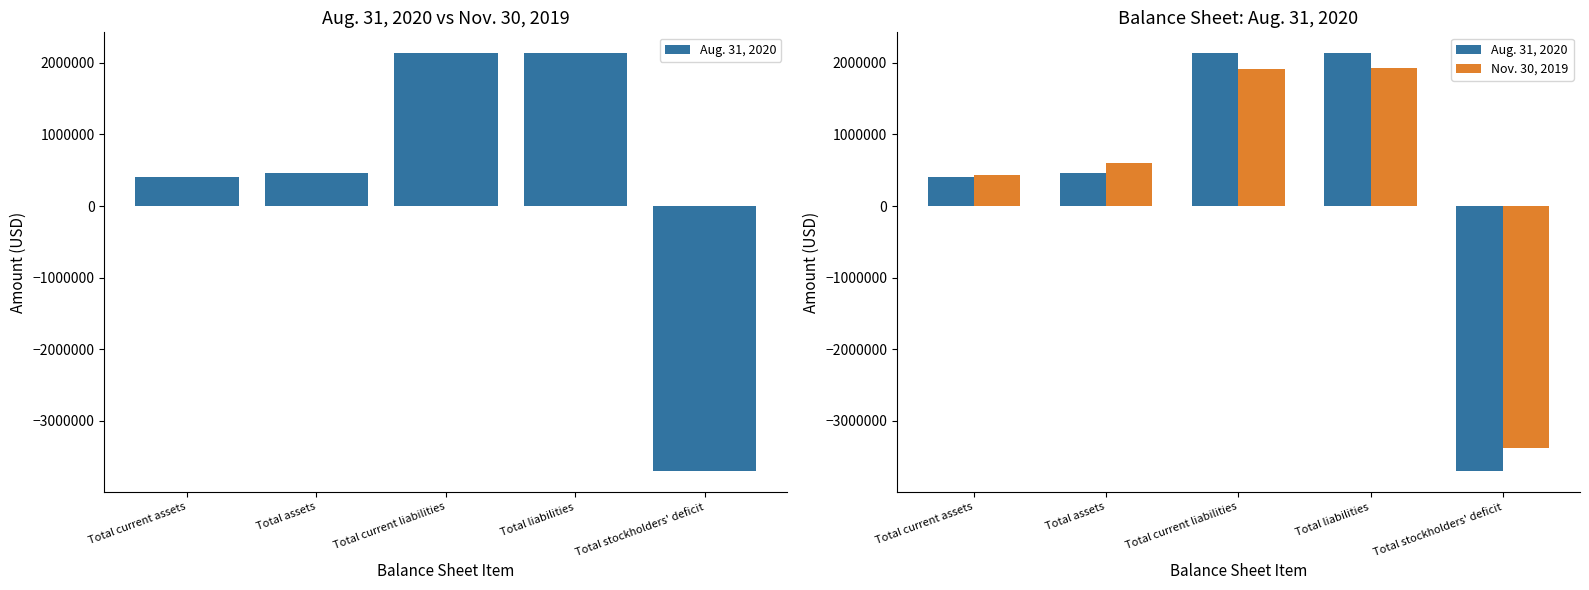

Rank the series by their average value, from highest to lowest.

Nov. 30, 2019, Aug. 31, 2020